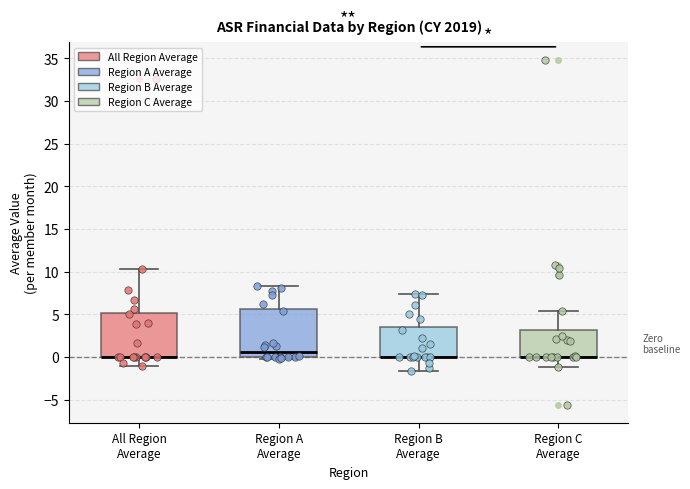

Reading left to right, read every box against the y-axis: the position of its median line, the range the box covers, and the ends of its whiskers. The values are not printed on the chart, so give them approximately, as read against the axis.

All Region Average: median 0.0 (drawn on the box's lower edge), box 0.0 to 5.0, whiskers -1.0 to 10.5
Region A Average: median 0.5, box 0.0 to 5.5, whiskers 0.0 (just below the box's lower edge) to 8.5
Region B Average: median 0.0 (drawn on the box's lower edge), box 0.0 to 3.5, whiskers -1.5 to 7.5
Region C Average: median 0.0 (drawn on the box's lower edge), box 0.0 to 3.0, whiskers -1.0 to 5.5